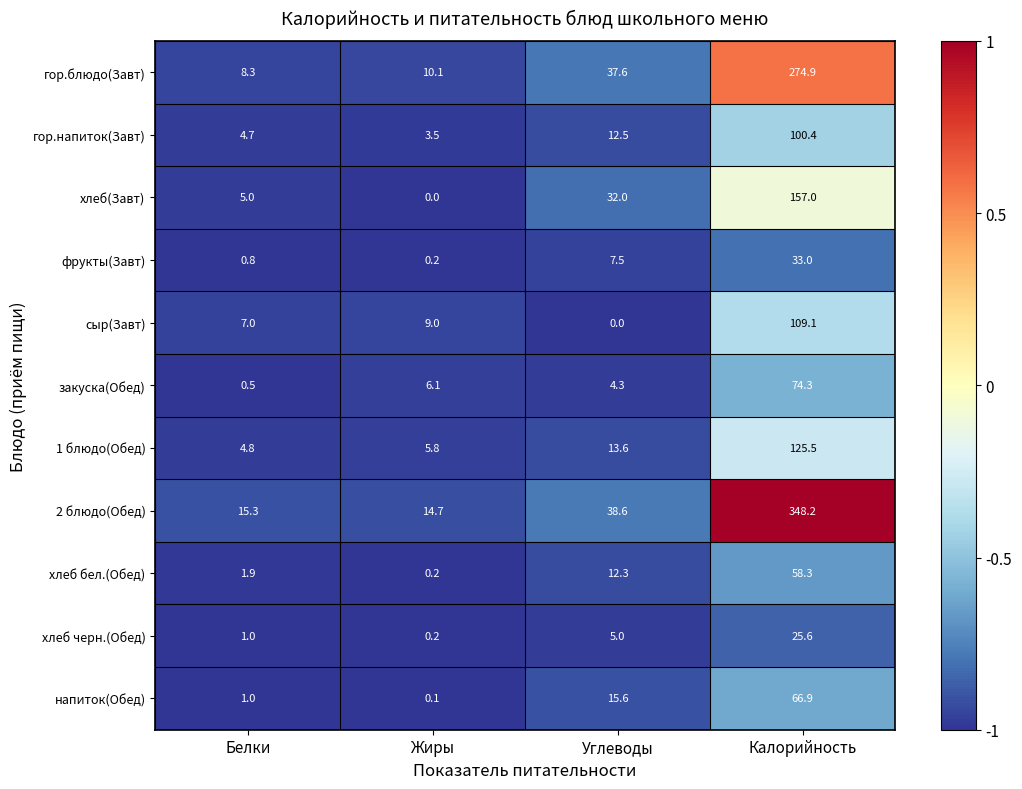

At how many categories does at least one series exceed 0?

4